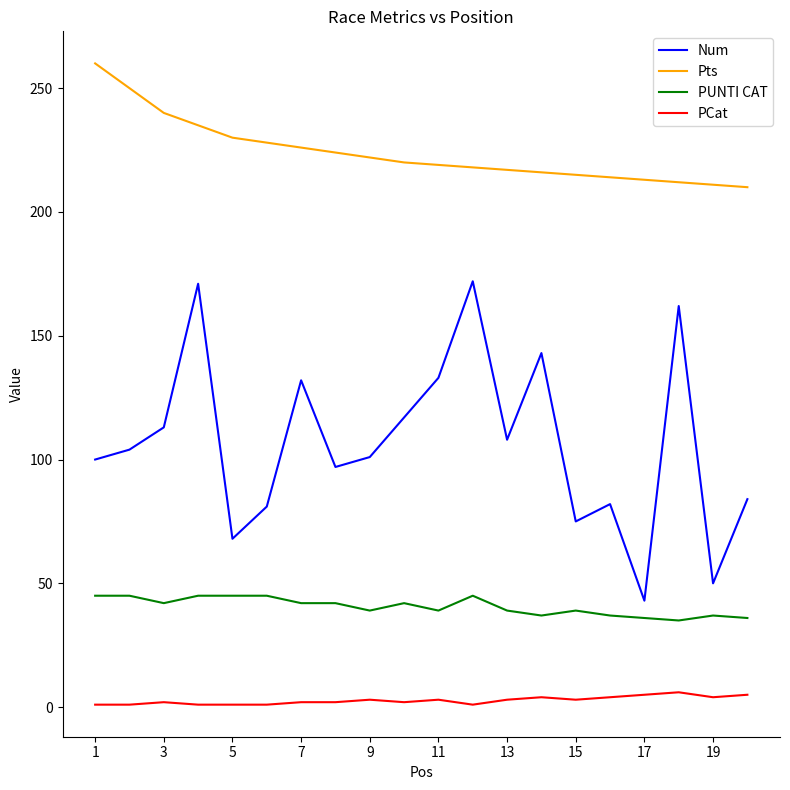

Which series has the widest spread of values?

Num